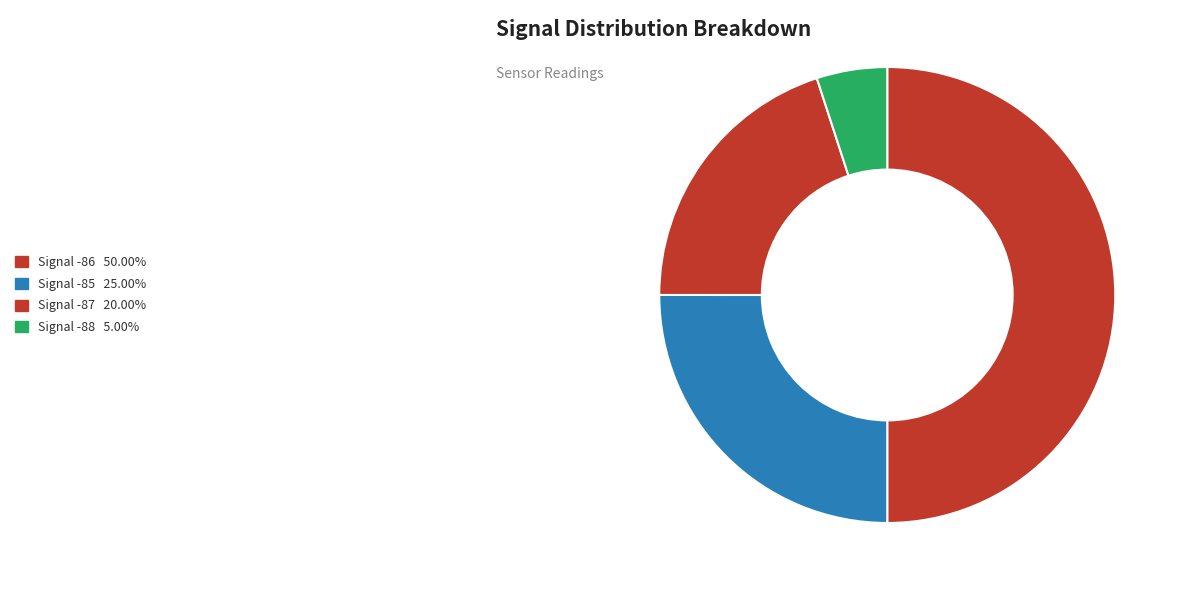

Which category has the biggest portion of the pie?

-86